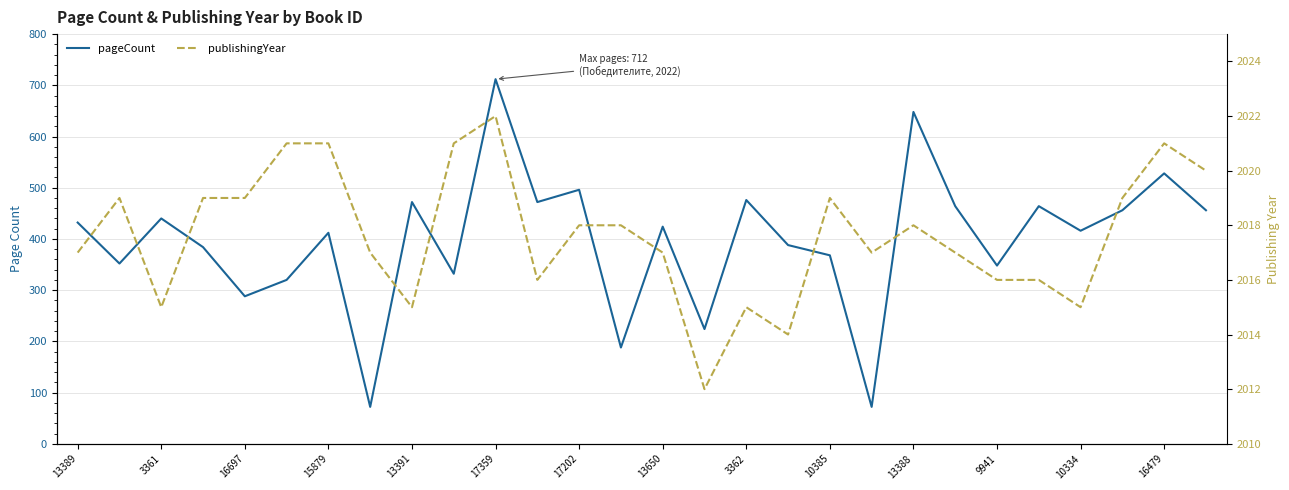

Does the chart display data point markers on the line(s)?

No